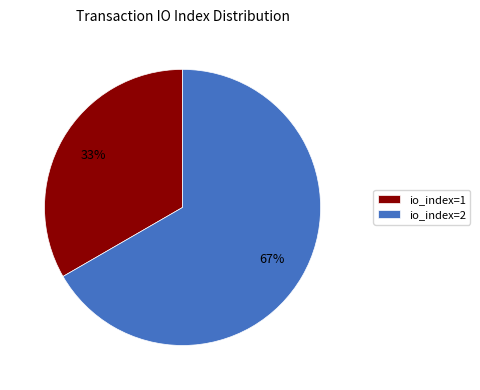

Is it true that io_index=2 is 67% of the pie?

True